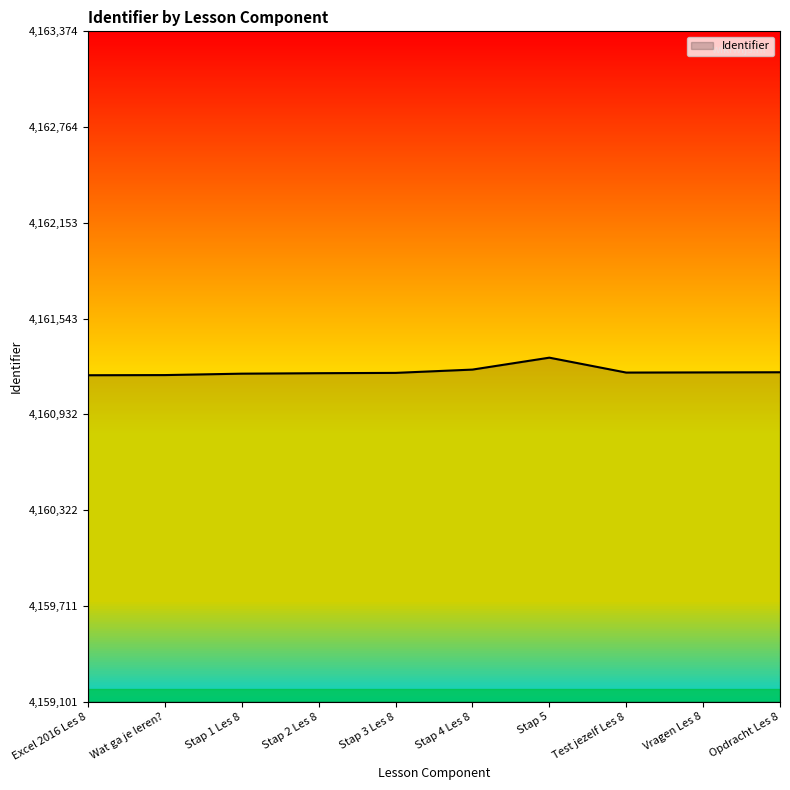

What is the difference between the values at Stap 3 Les 8 and Opdracht Les 8?

4